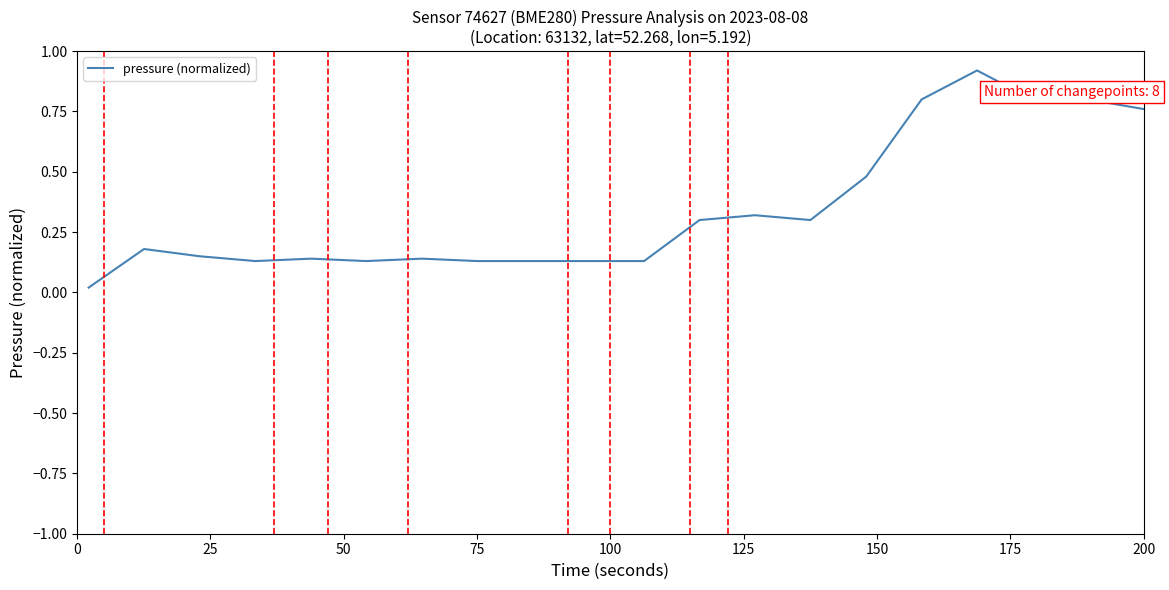

Is this an area chart (filled region under the line)?

No